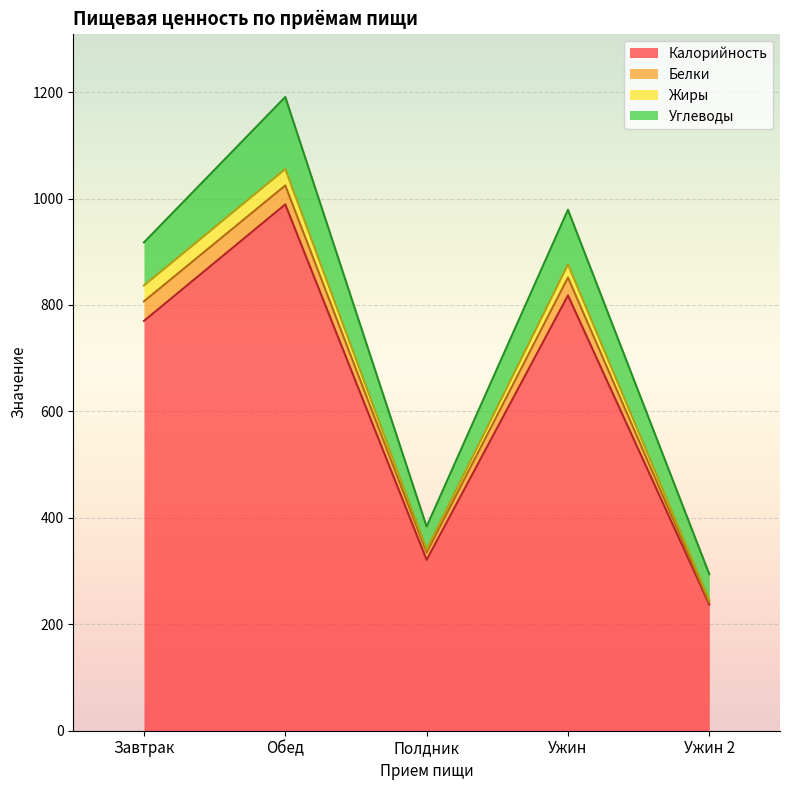

True or false: Белки and Углеводы intersect in this chart.

False